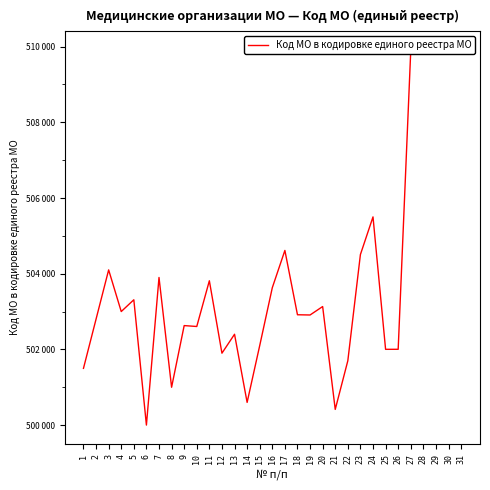

Which label corresponds to the largest value in the chart?

31